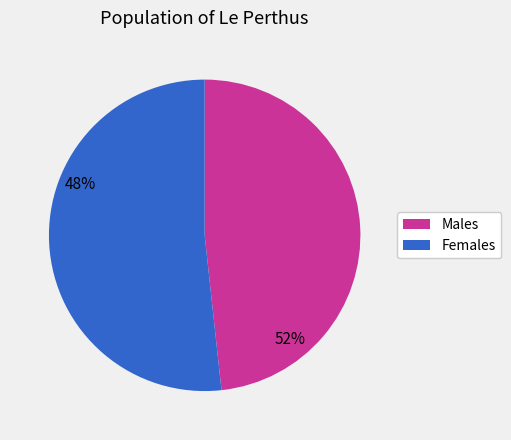

Does any single category account for the majority?

Yes